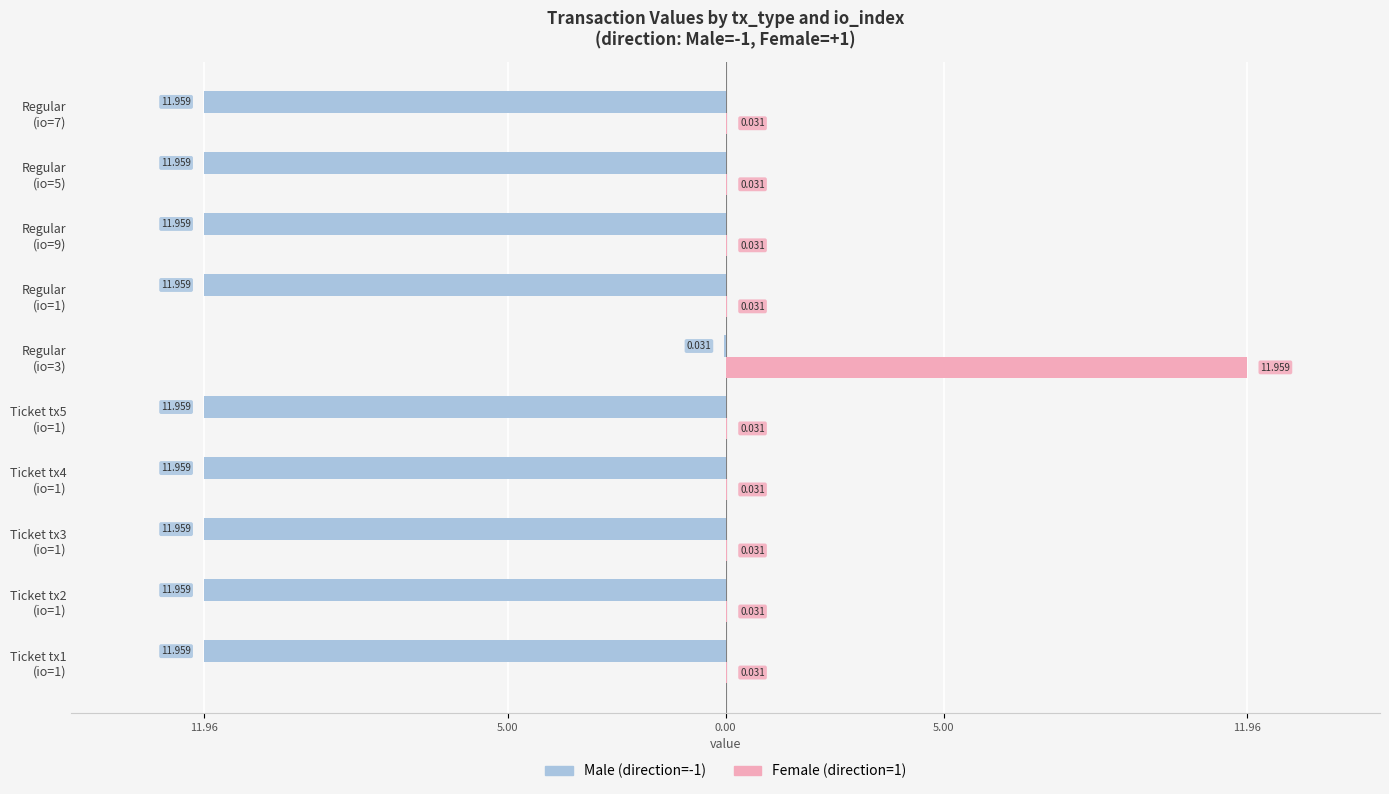

What are all the series names shown in the legend?

Male (direction=-1), Female (direction=1)